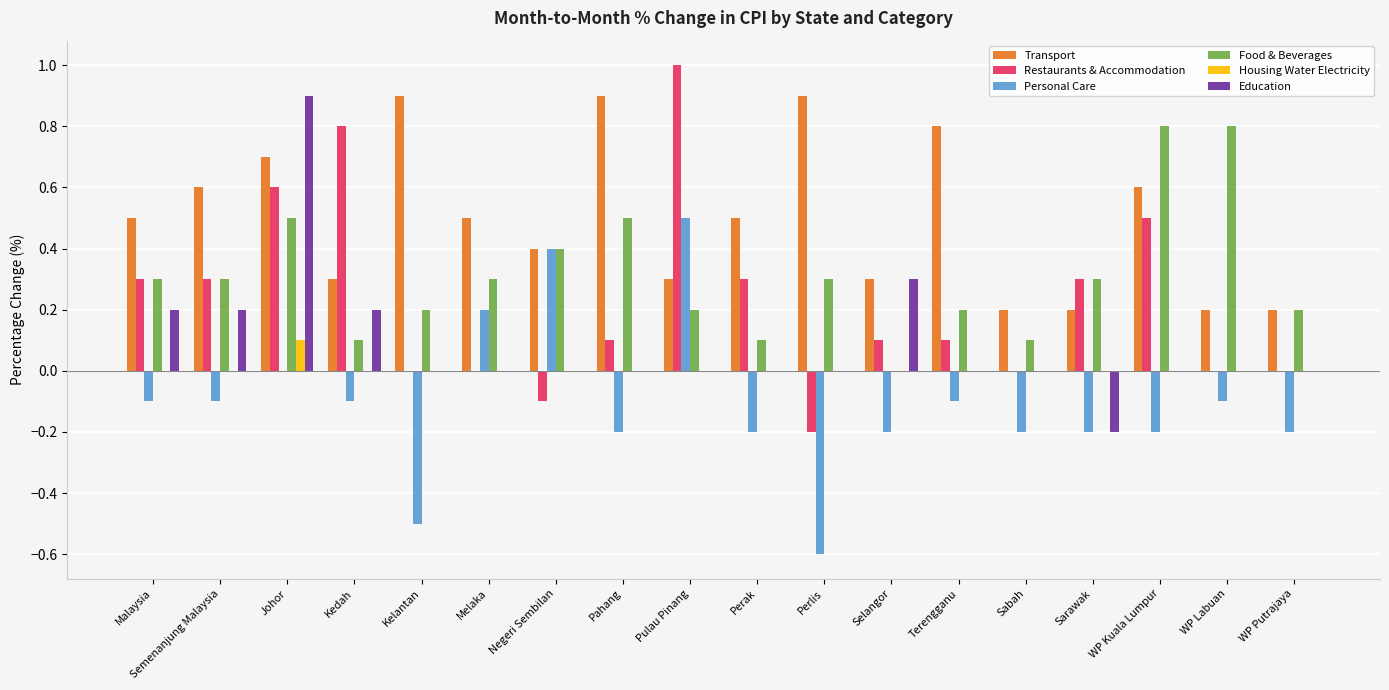

What is the approximate value of Food & Beverages at Pahang?

0.5